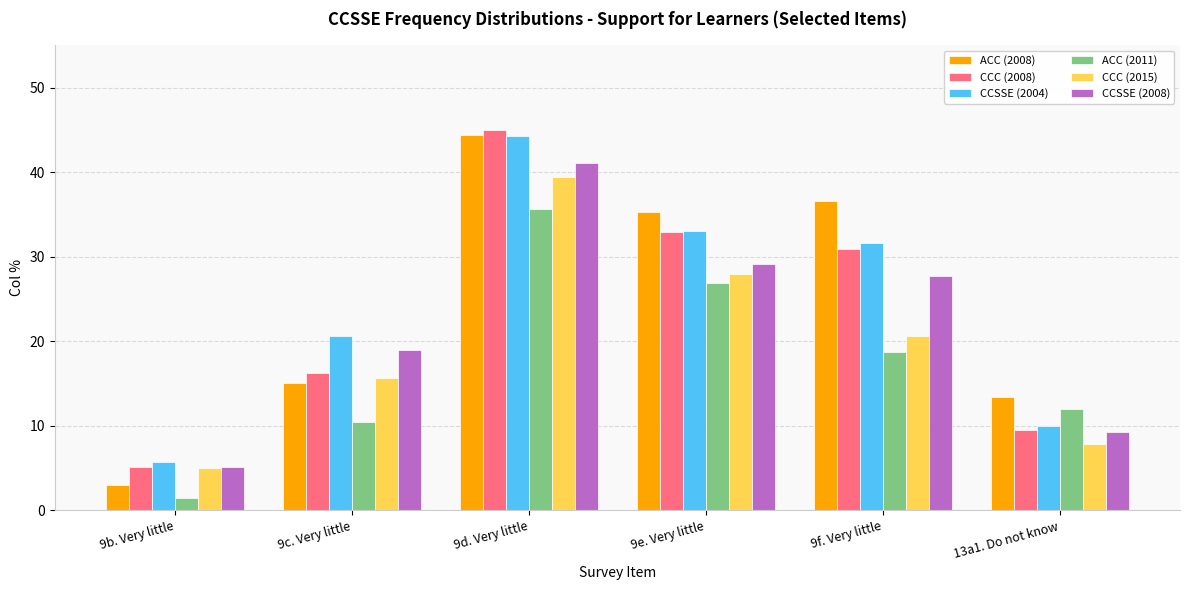

List the labels in order of CCC (2015) value, smallest first.

9b. Very little, 13a1. Do not know, 9c. Very little, 9f. Very little, 9e. Very little, 9d. Very little